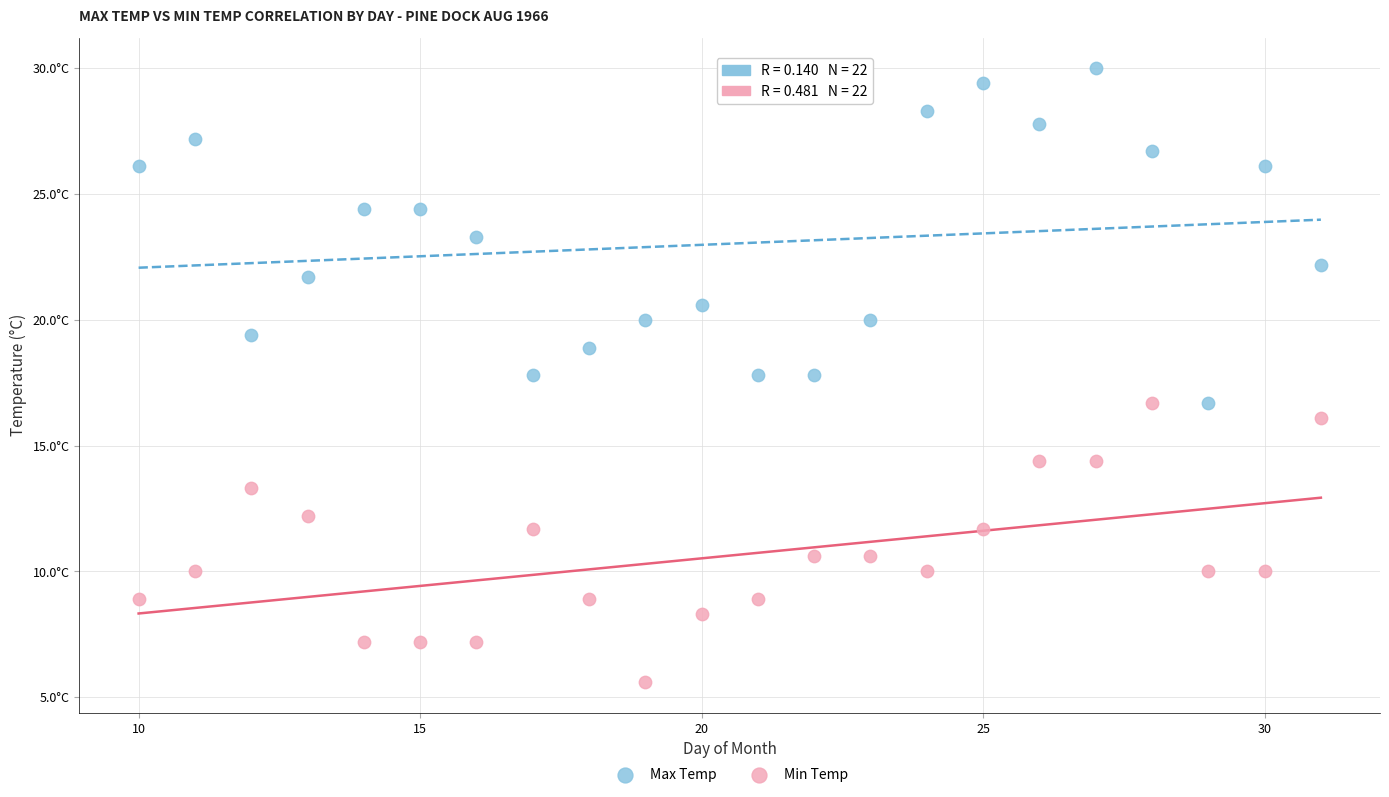

Which series reaches the minimum Y coordinate?

Min Temp